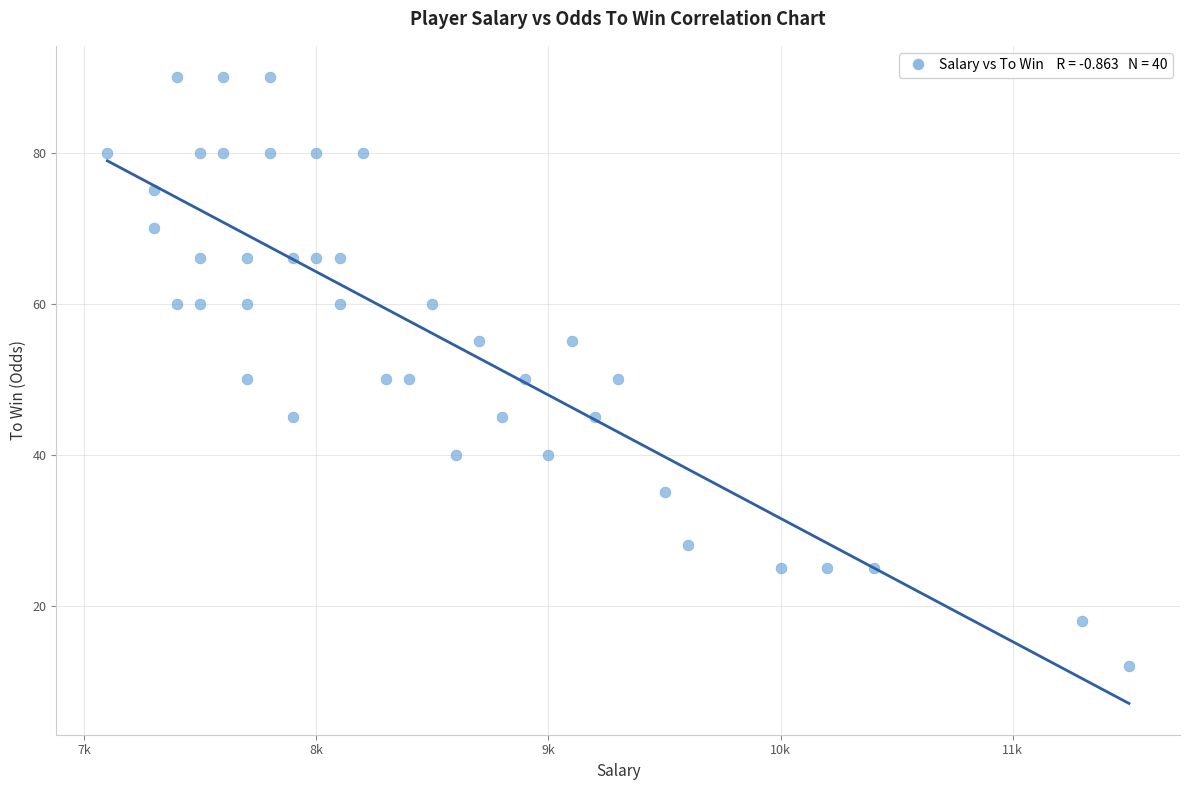

What is the range of X values (max minus min)?

4400